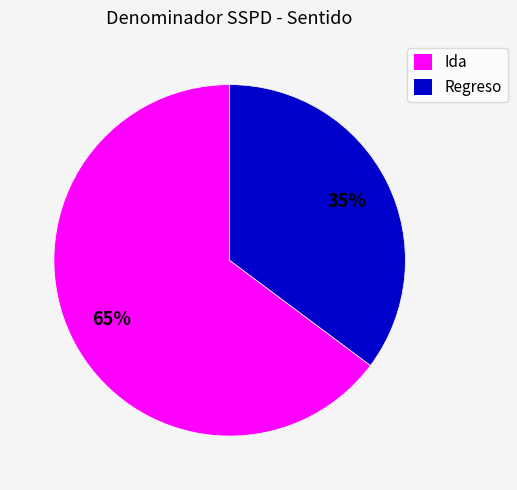

True or false: Regreso accounts for 42% of the total.

False